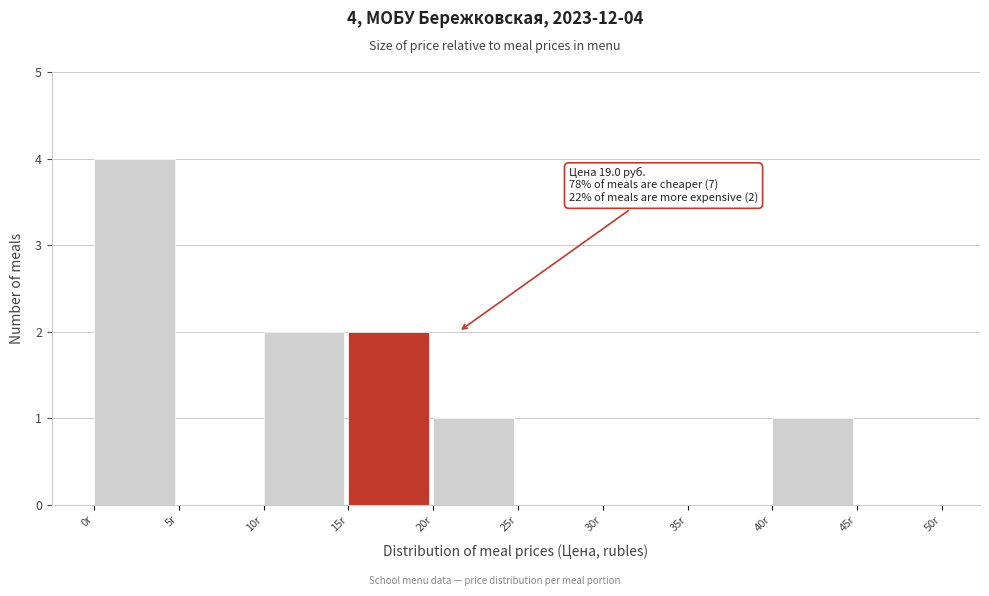

Which range on the x-axis has the tallest bar?

0 to 5